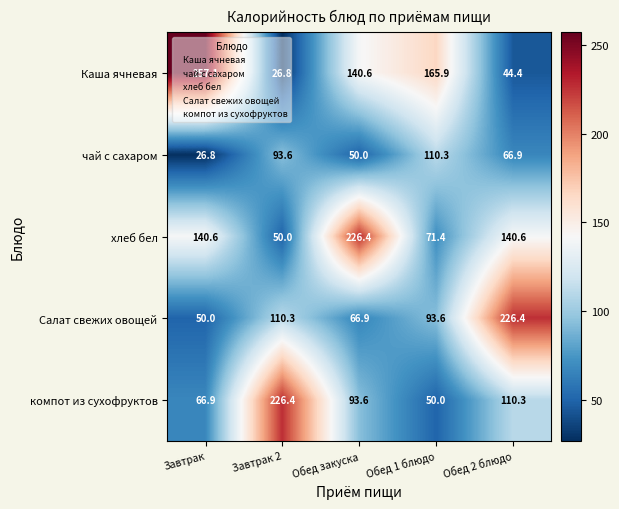

True or false: Салат свежих овощей has a value of 183.0 at Завтрак 2.

False